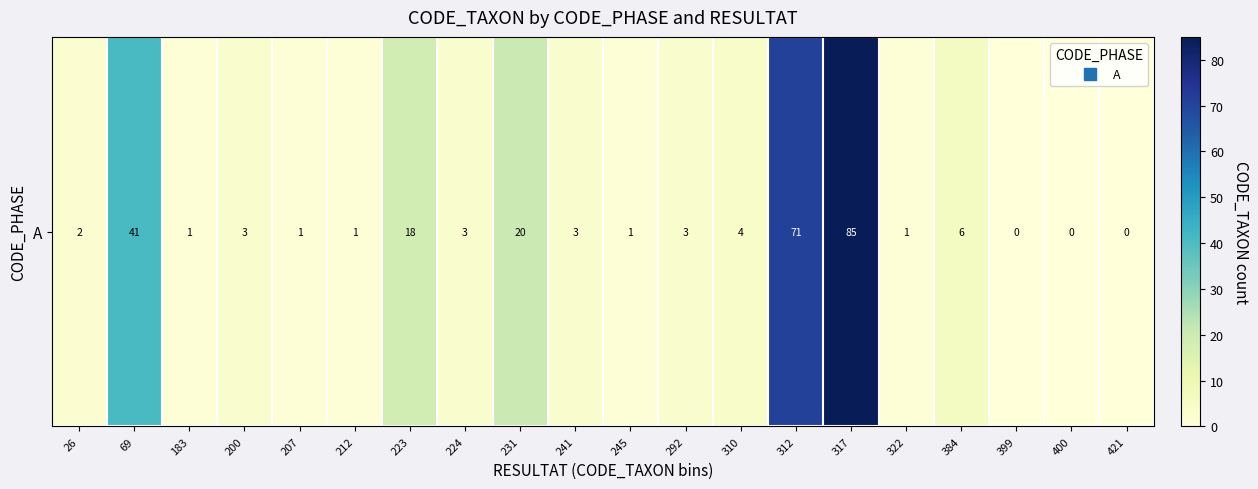

Reading right to left, transcribe all the data shown in this chart.

421=0	400=0	399=0	384=6	322=1	317=85	312=71	310=4	292=3	245=1	241=3	231=20	224=3	223=18	212=1	207=1	200=3	183=1	69=41	26=2